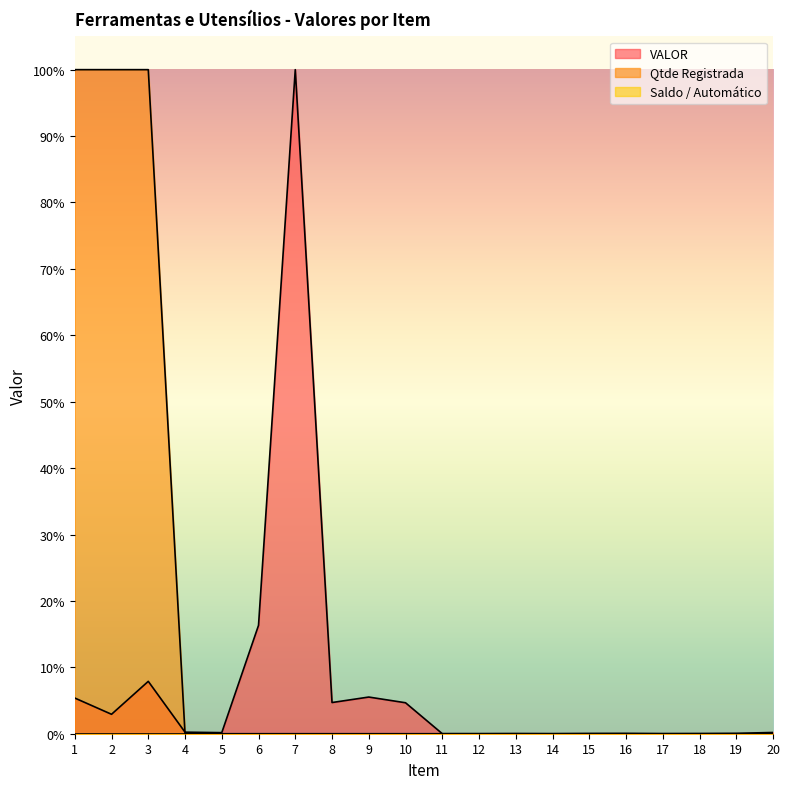

True or false: Qtde Registrada has a value of -51.2 at 4.

False